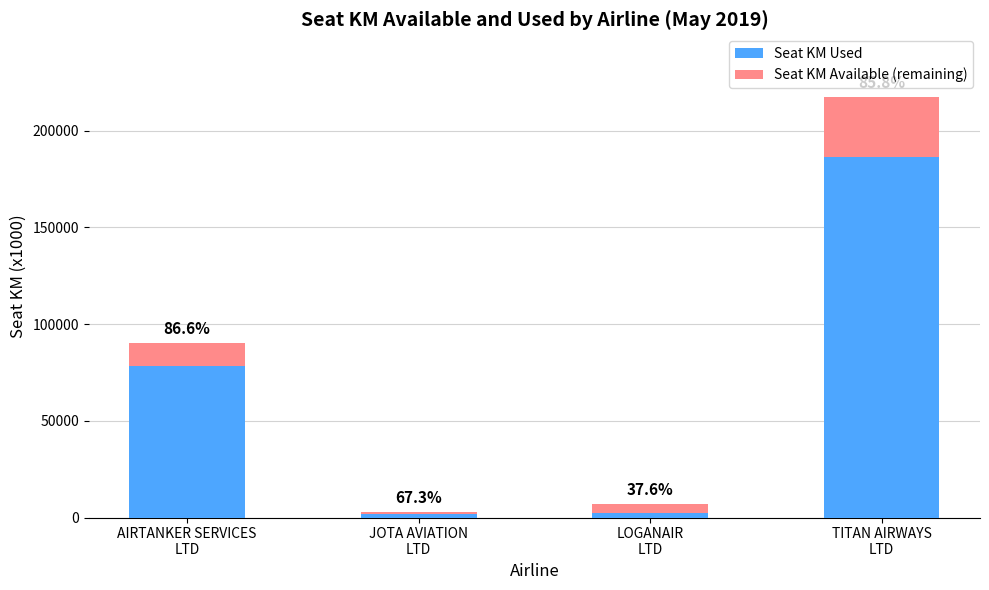

What is the value of the Seat KM Used bar at the 3rd from the left?

2536